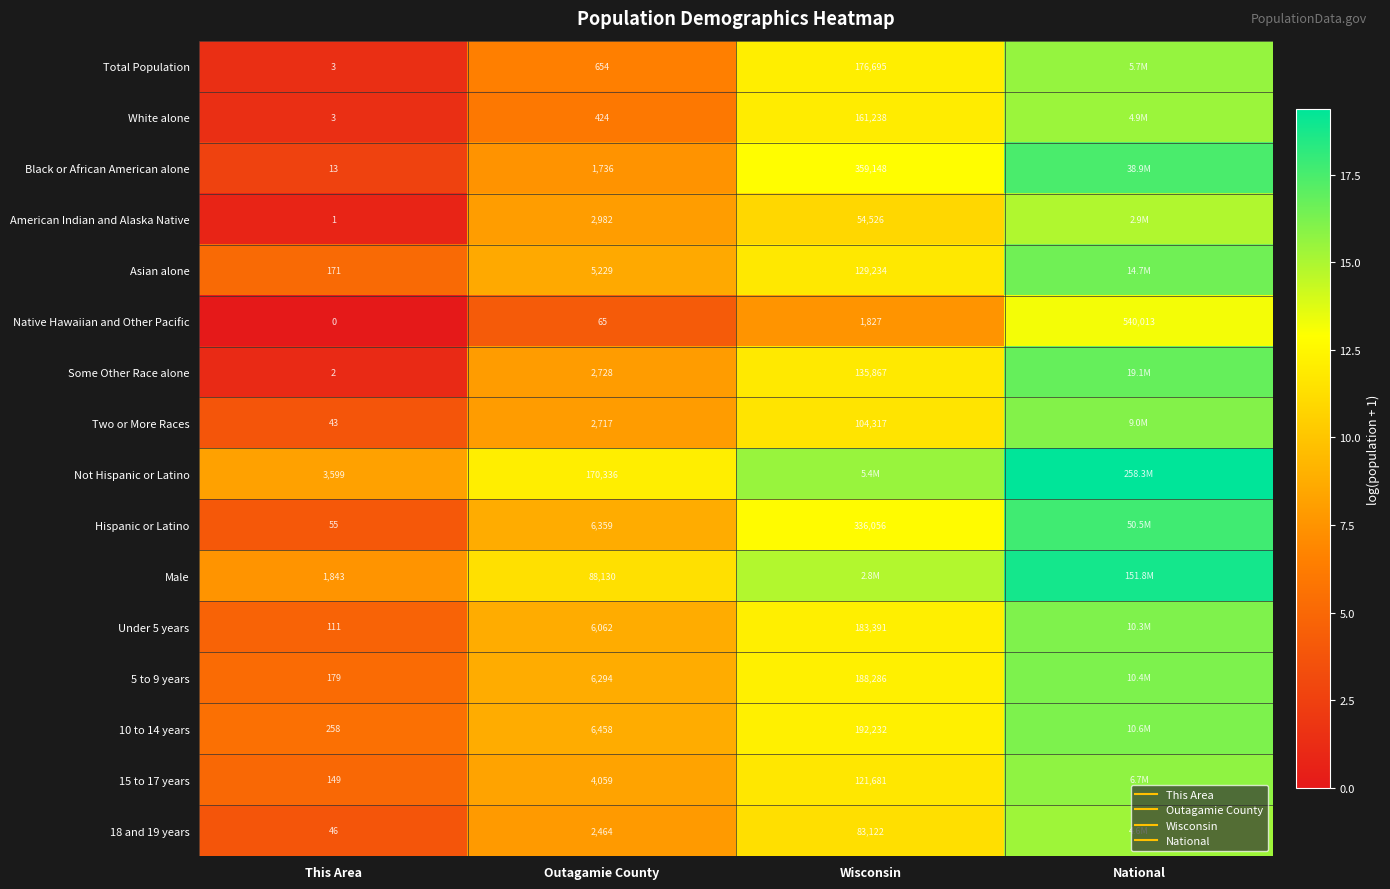

Rank the series at Outagamie County from highest to lowest value.

Not Hispanic or Latino, Male, 10 to 14 years, Hispanic or Latino, 5 to 9 years, Under 5 years, Asian alone, 15 to 17 years, American Indian and Alaska Native, Some Other Race alone, Two or More Races, 18 and 19 years, Black or African American alone, Total Population, White alone, Native Hawaiian and Other Pacific